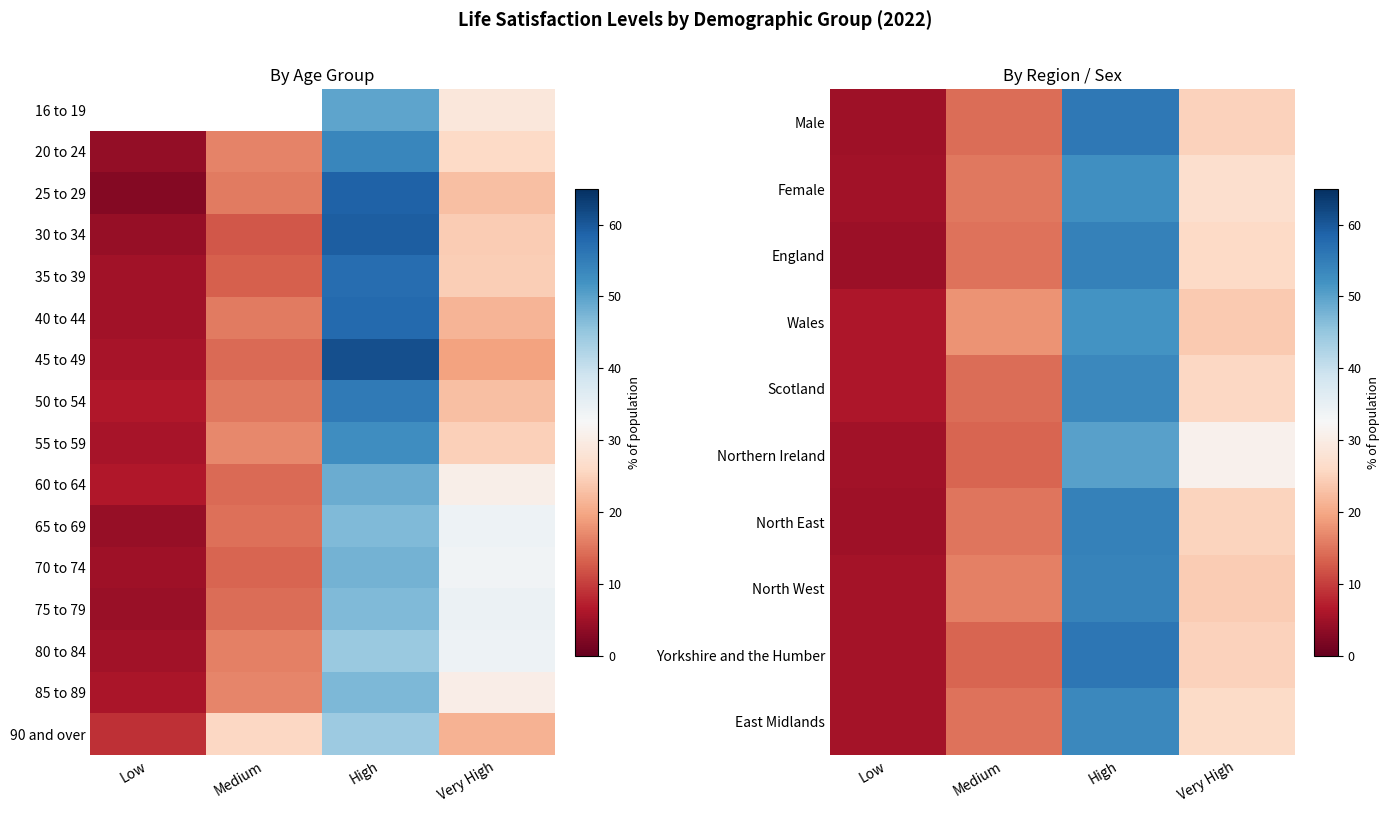

What is the sum of the North West values at Medium and Very High?

40.4